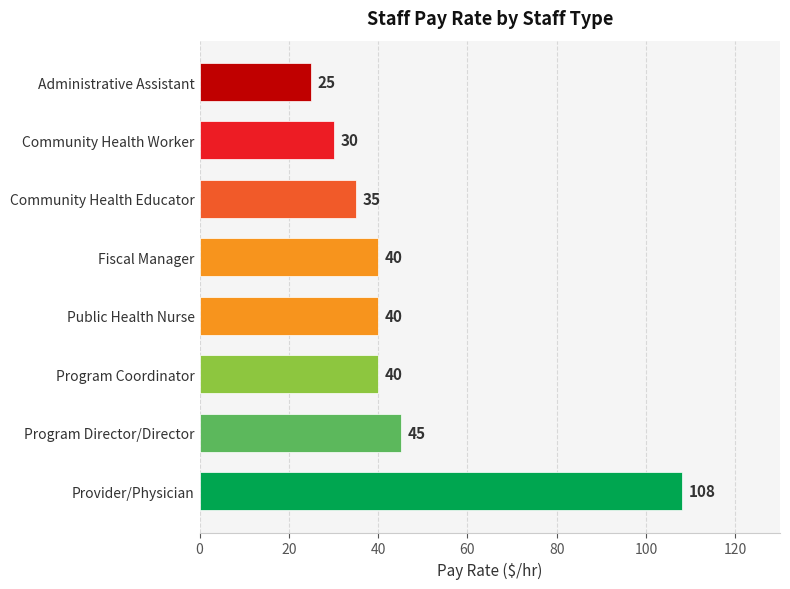

Which label corresponds to the largest value in the chart?

Provider/Physician